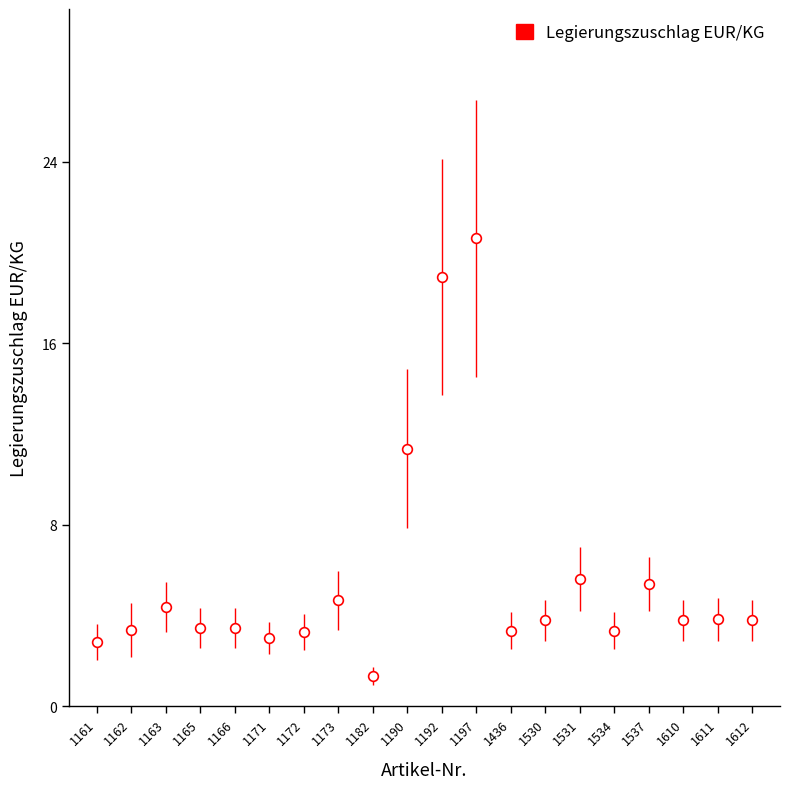

The value at 1172 is 5.5. True or false?

False